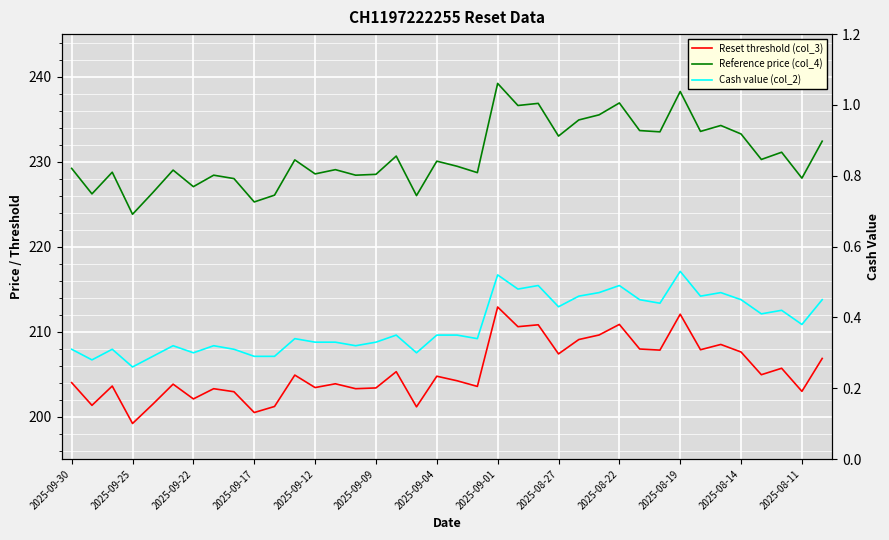

Rank the series at 14 from highest to lowest value.

Reference price (col_4), Reset threshold (col_3), Cash value (col_2)